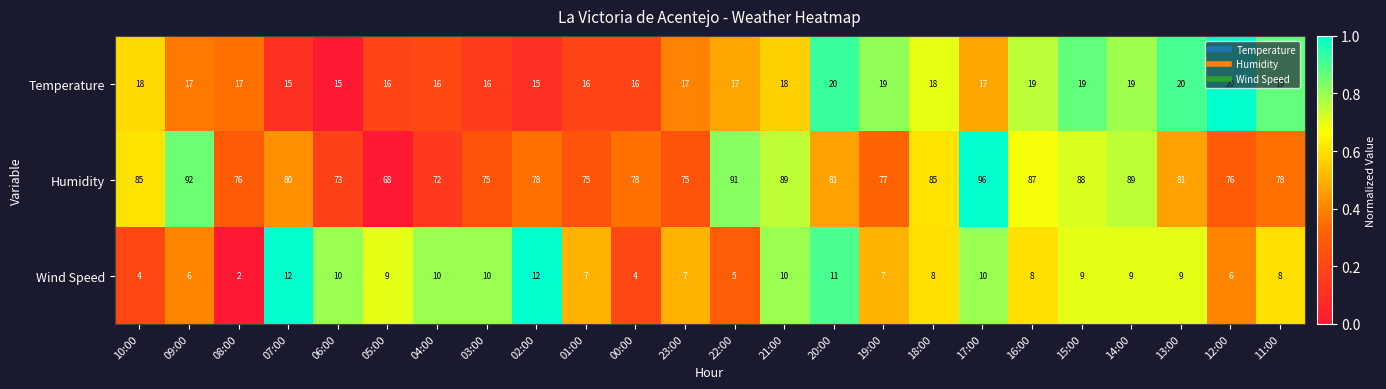

What is the total value across all series at 21:00?

117